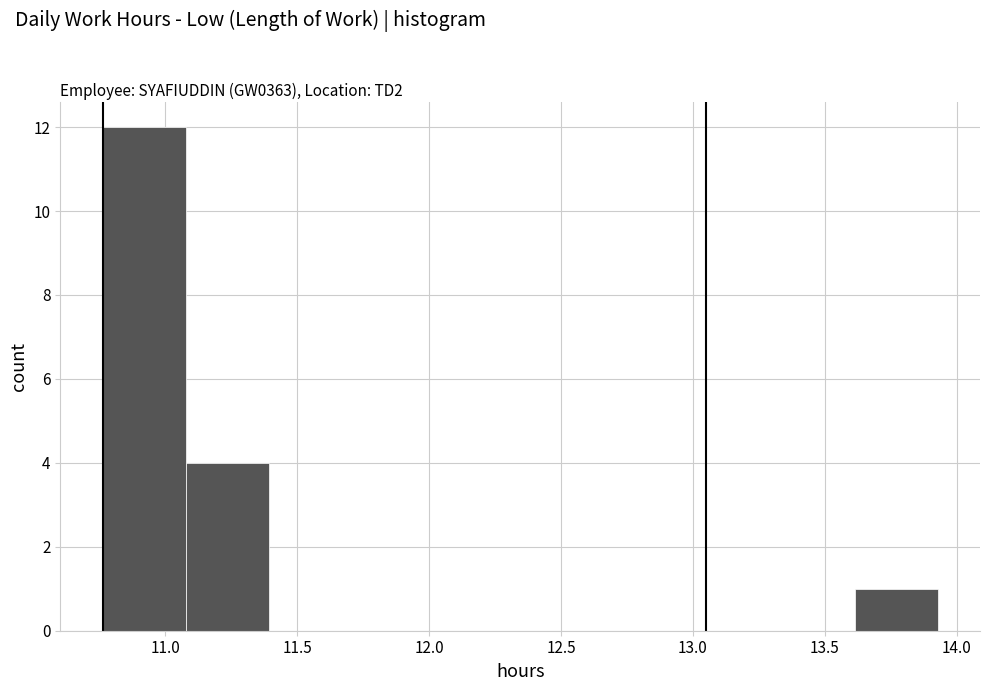

Which range on the x-axis has the tallest bar?

10.75 to 11.10